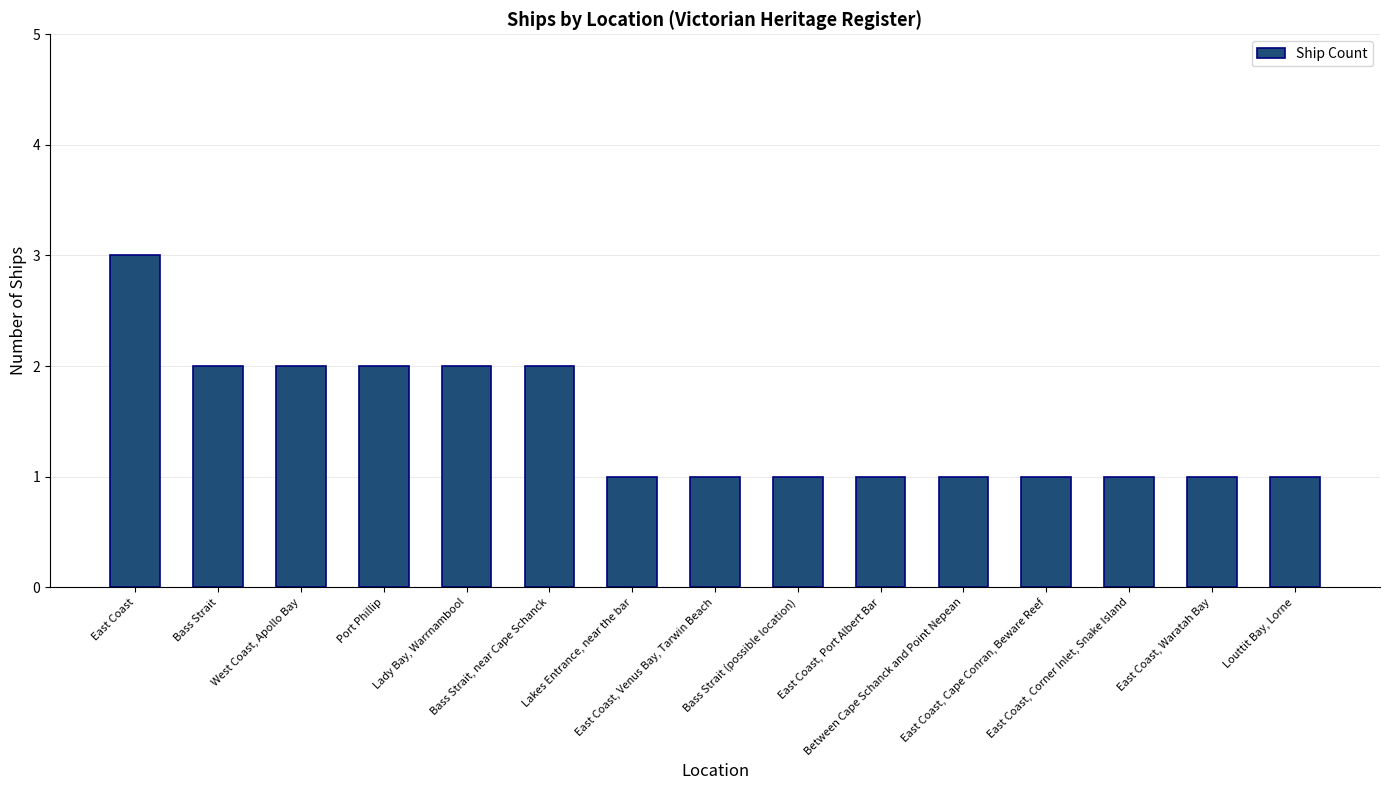

What is the sum of all values?

22